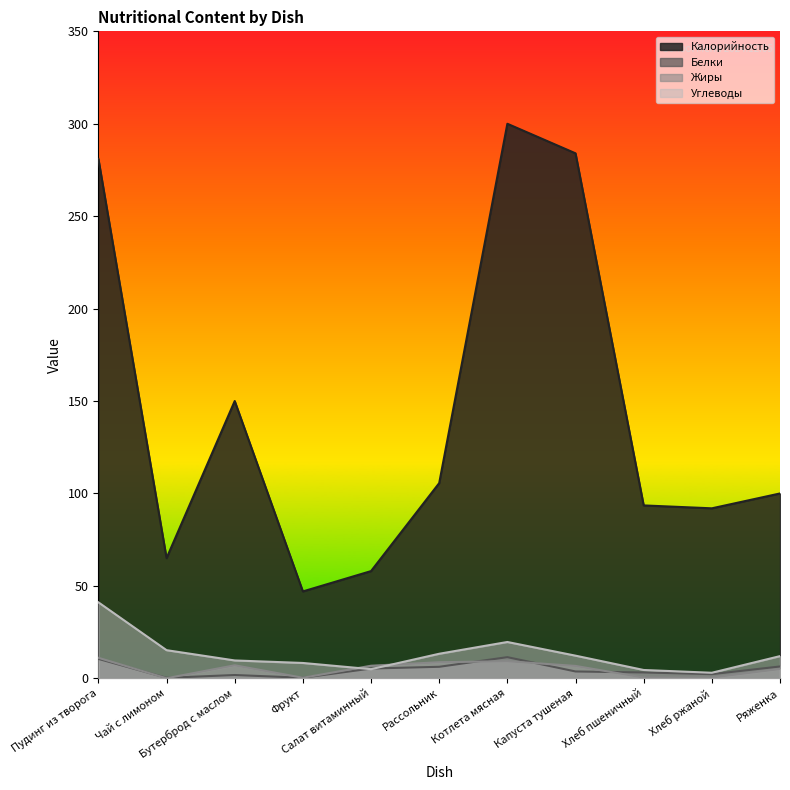

In Белки, how many points are higher than both neighbors (excluding endpoints)?

2